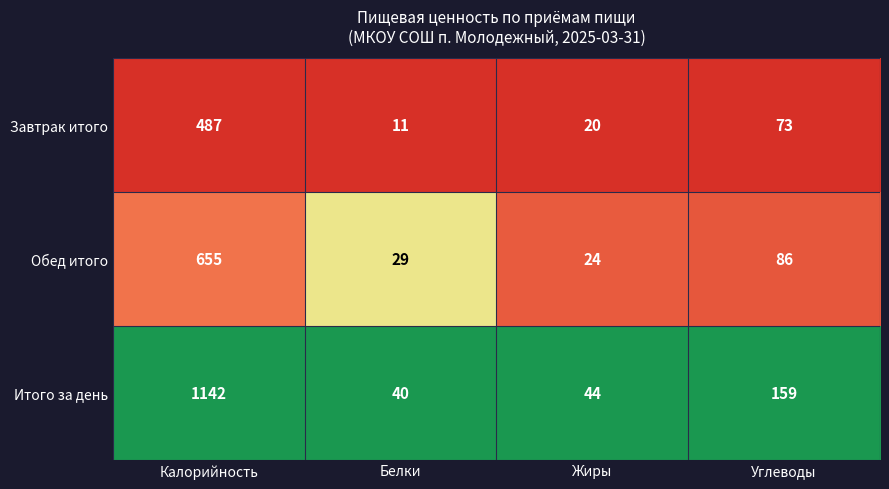

Rank the categories by Завтрак итого value from lowest to highest.

Белки, Жиры, Углеводы, Калорийность